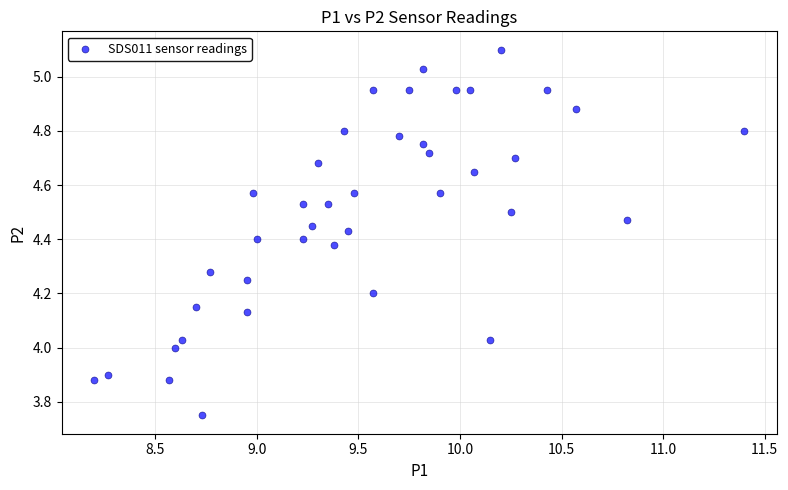

What is the range of X values (max minus min)?

3.2